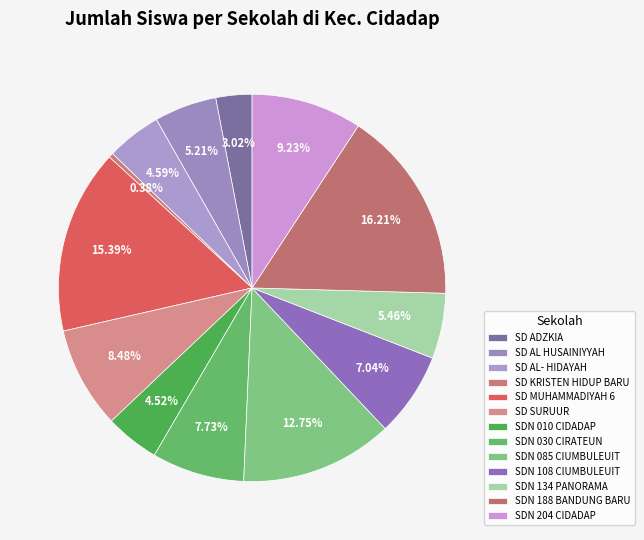

How many segments does this pie chart have?

13